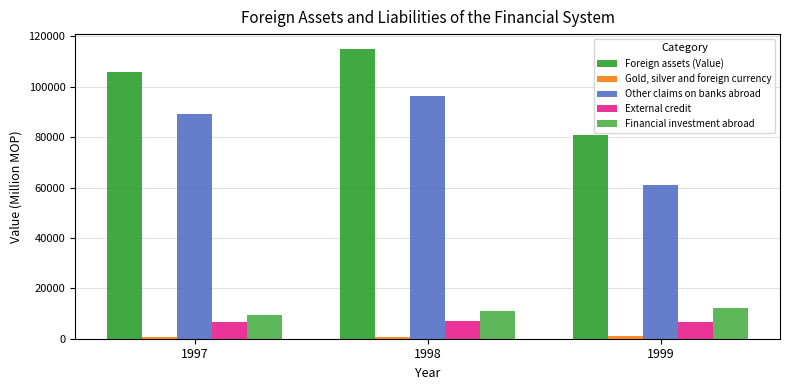

List the labels in order of Financial investment abroad value, smallest first.

1997, 1998, 1999